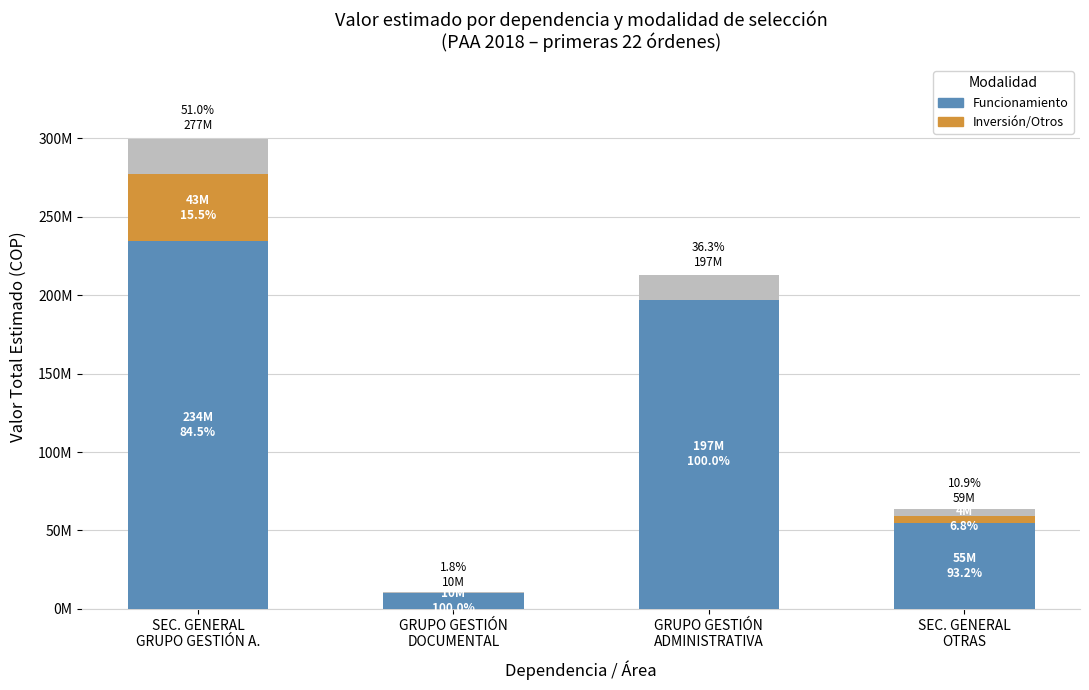

What is the approximate value of Funcionamiento at GRUPO GESTIÓN
ADMINISTRATIVA, to the nearest 50?

197000000